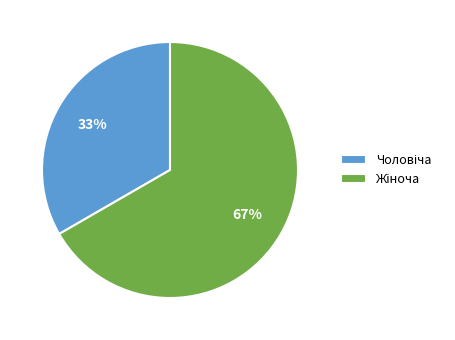

Does any single category account for the majority?

Yes